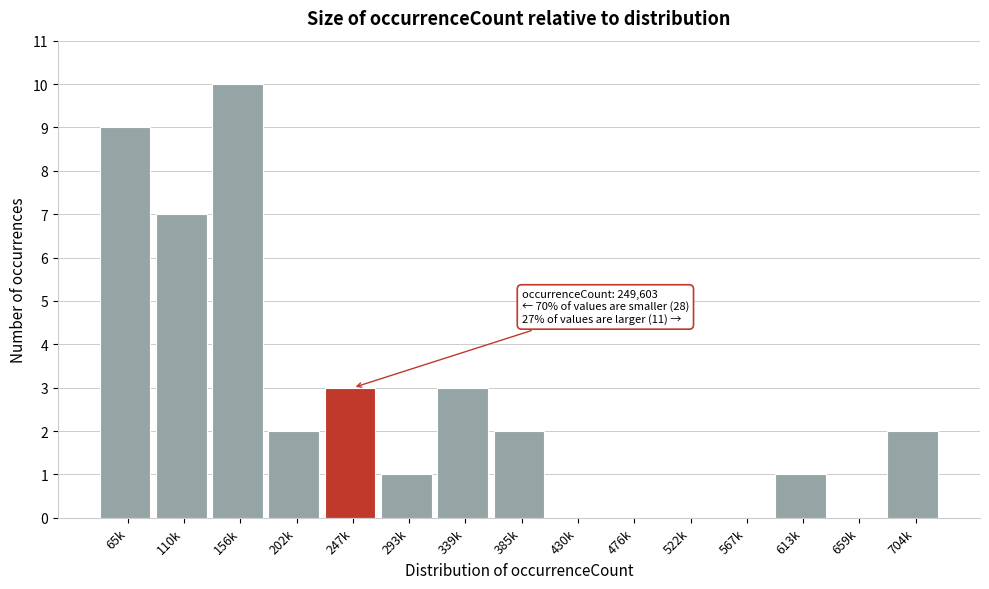

Reading left to right, list all the values displayed in this chart.

65k=9	110k=7	156k=10	202k=2	247k=3	293k=1	339k=3	385k=2	430k=0	476k=0	522k=0	567k=0	613k=1	659k=0	704k=2